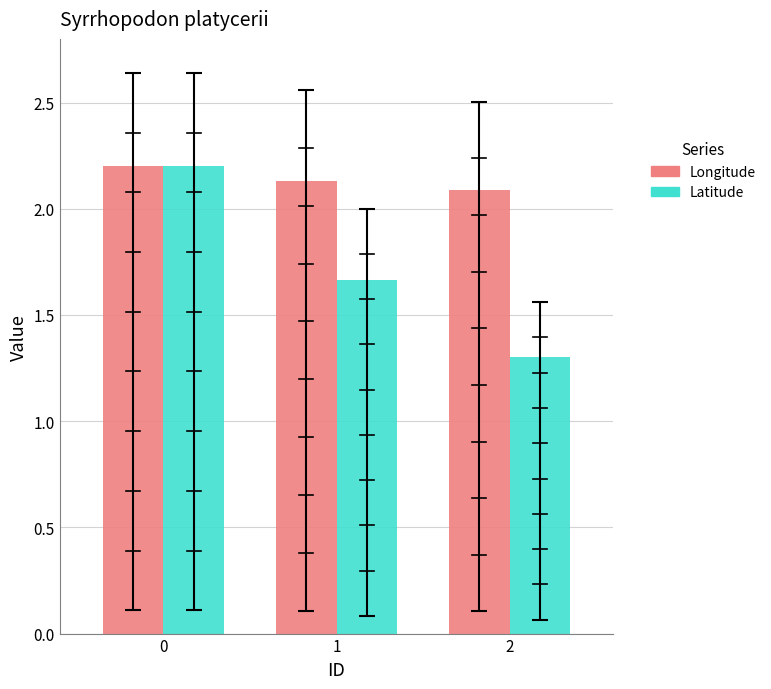

Reading left to right, list all the values displayed in this chart.

Longitude: 0=2.2	1=2.1	2=2.1
Latitude: 0=2.2	1=1.7	2=1.3